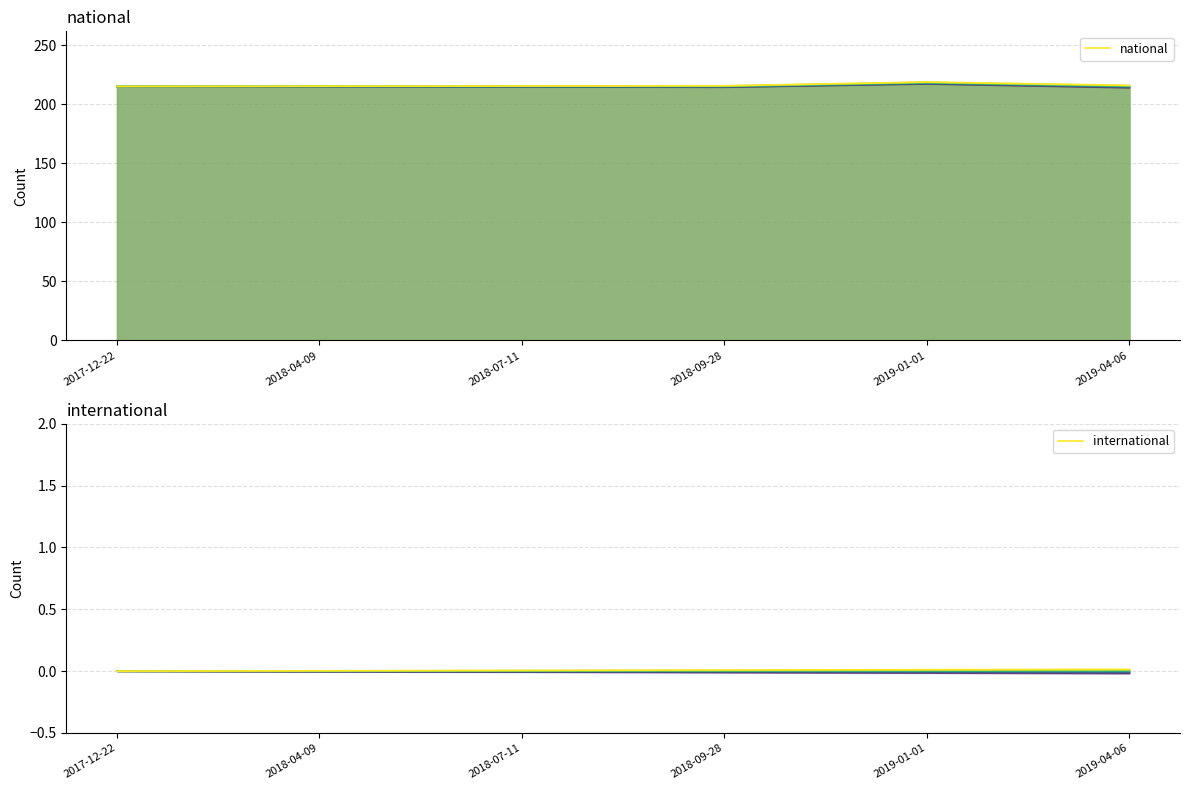

What position from the left is 2018-04-09?

2